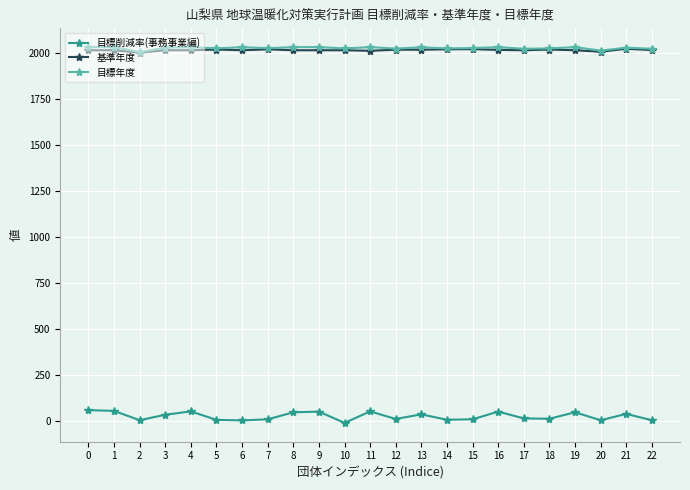

True or false: 目標年度 has more than 0 points higher than both neighbors.

True